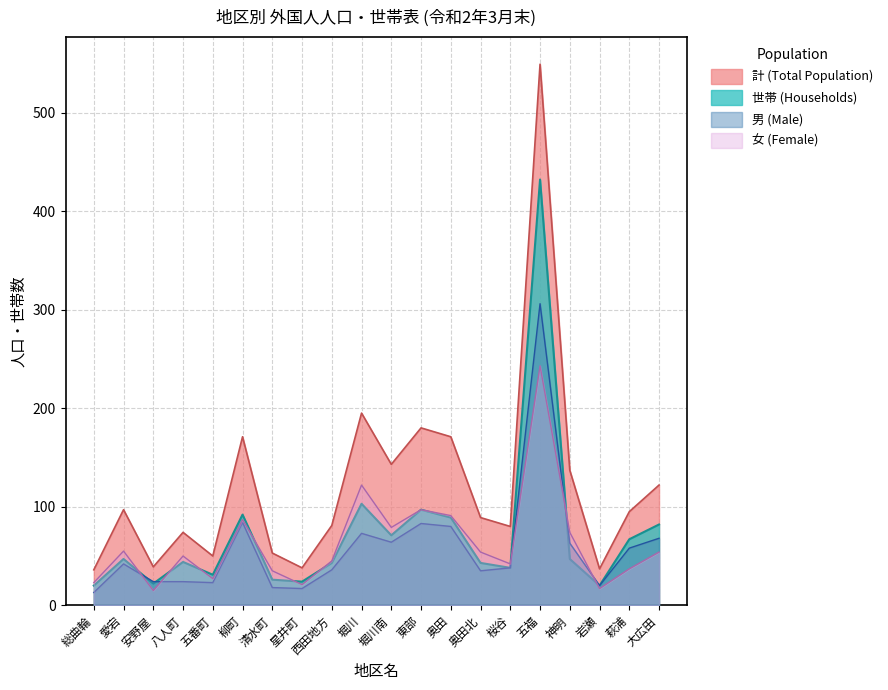

Which series has the largest range (max minus min)?

計 (Total Population)